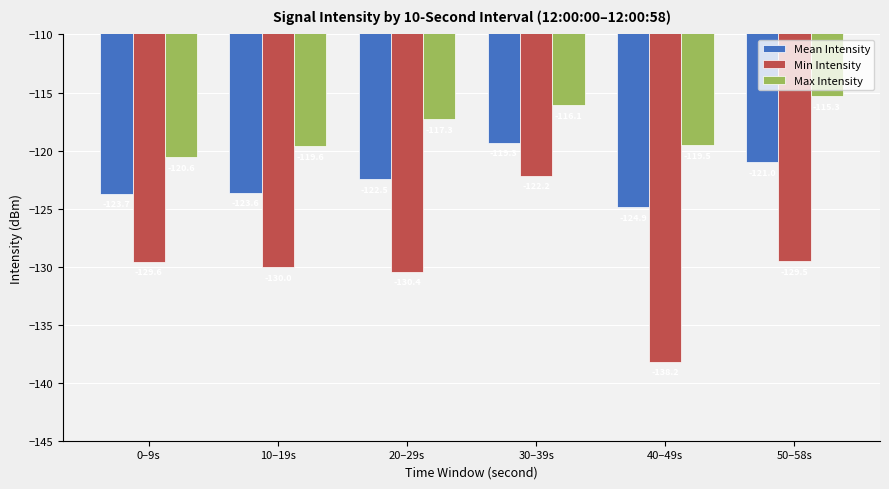

What is the maximum value for Max Intensity?

-115.3